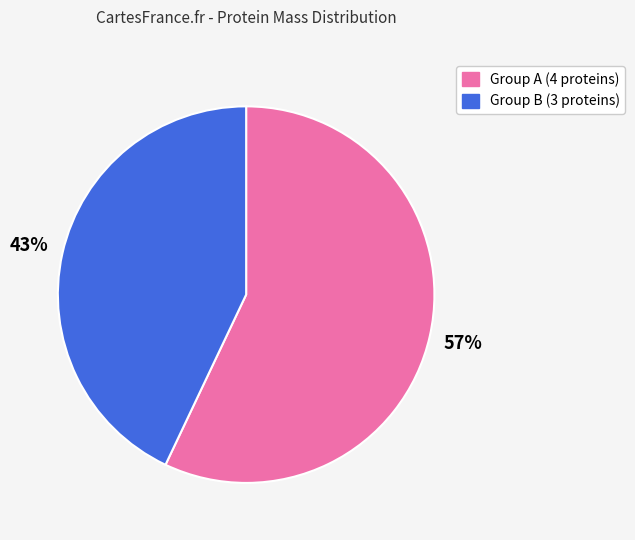

To the nearest percent, what is the average slice percentage?

50%